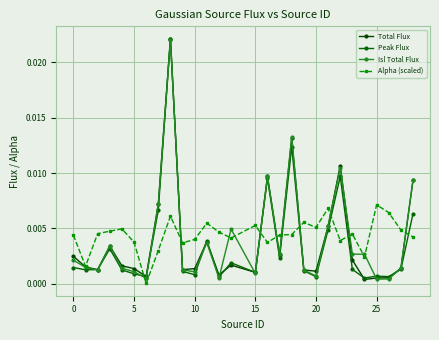

How many categories are shown in the chart?

28